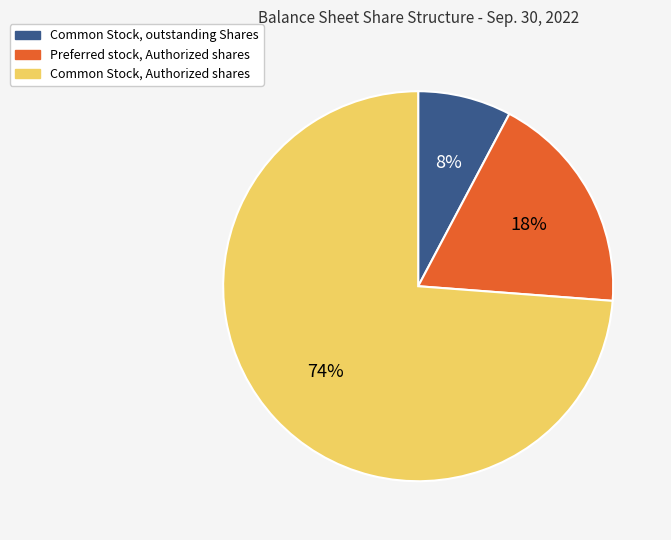

Which has a higher value, Preferred stock, Authorized shares or Common Stock, outstanding Shares?

Preferred stock, Authorized shares